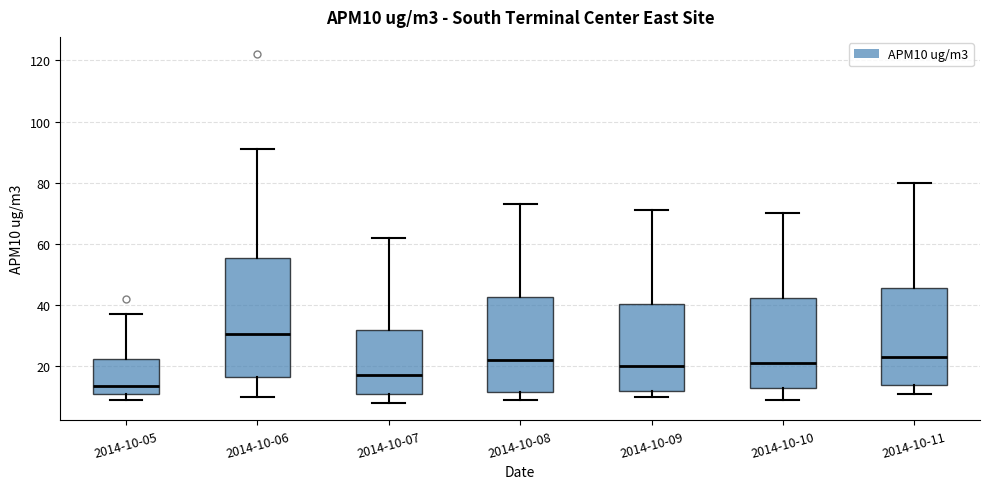

Reading left to right, transcribe this box plot: for each box, give where its median line is, the range the box spans, and where its two whiskers end, as read against the y-axis. The values are not printed on the chart, so give them approximately, as read against the axis.

2014-10-05: median 14, box 12 to 22, whiskers 10 to 38
2014-10-06: median 30, box 16 to 56, whiskers 10 to 92
2014-10-07: median 18, box 12 to 32, whiskers 8 to 62
2014-10-08: median 22, box 12 to 42, whiskers 10 to 74
2014-10-09: median 20, box 12 to 40, whiskers 10 to 72
2014-10-10: median 22, box 12 to 42, whiskers 10 to 70
2014-10-11: median 24, box 14 to 46, whiskers 12 to 80